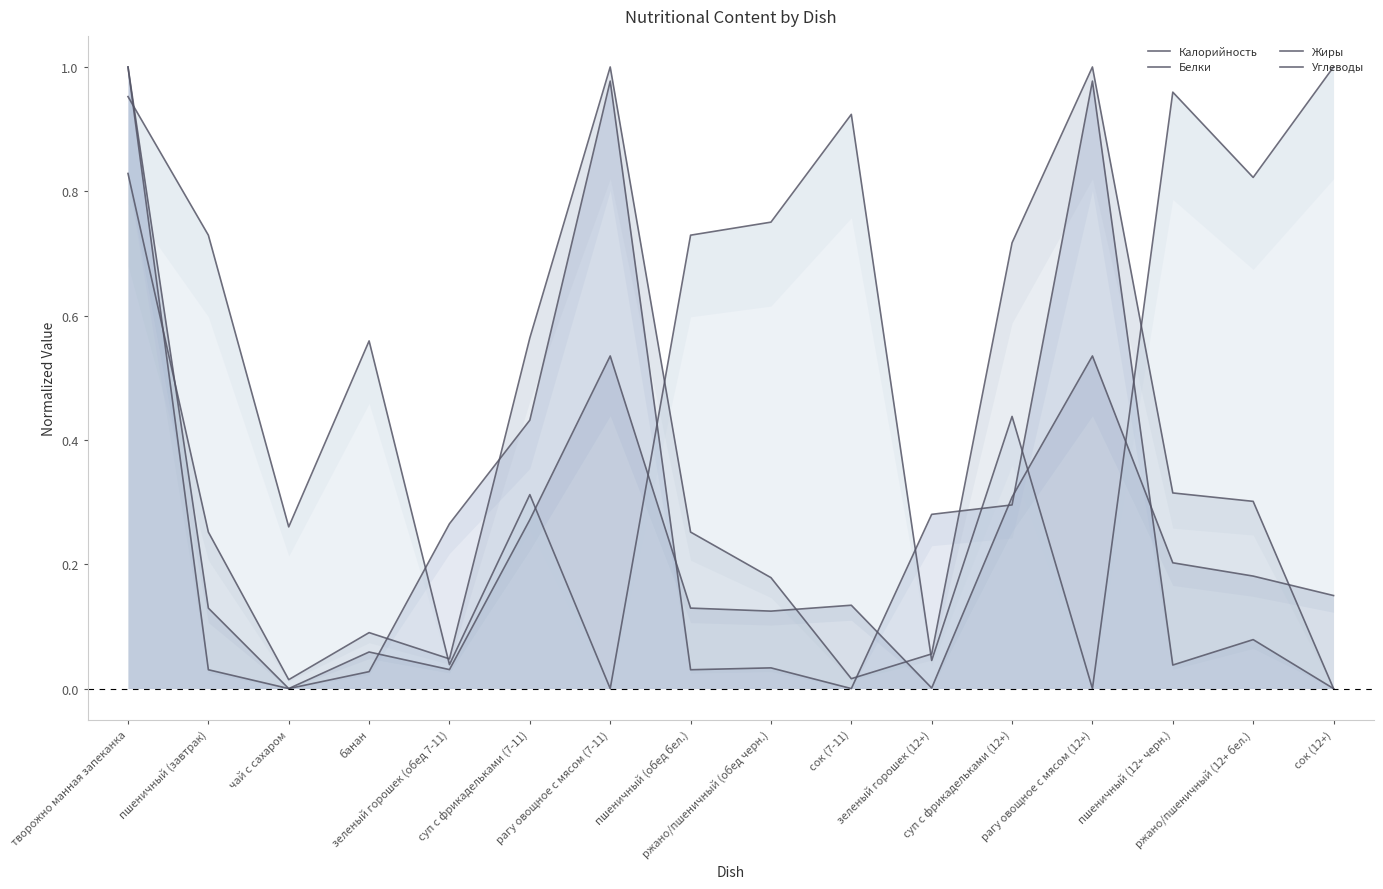

True or false: Белки and Калорийность intersect in this chart.

True